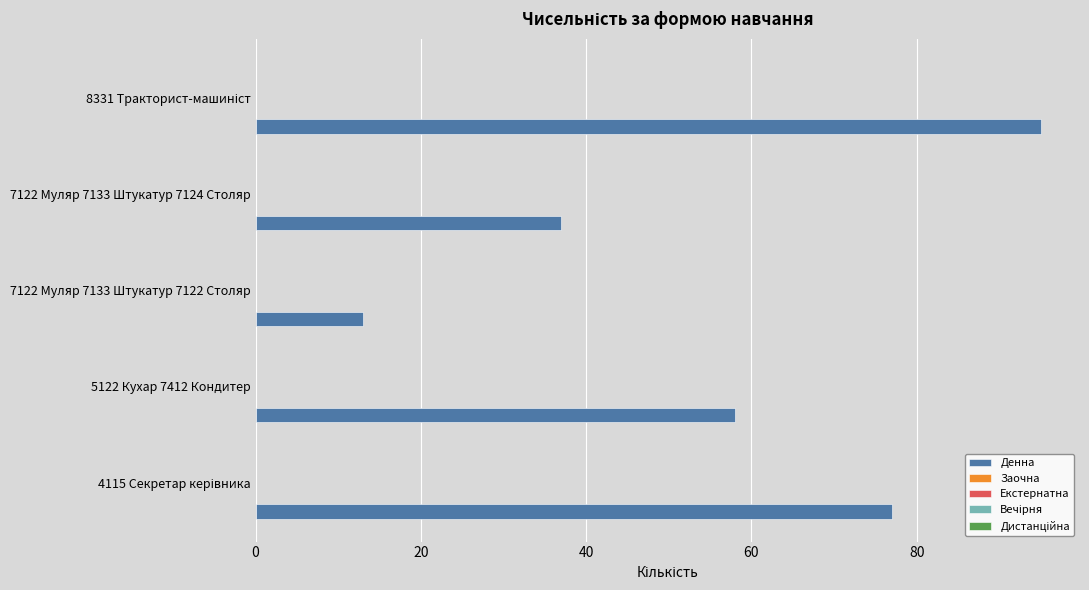

What is the maximum value shown in the chart?

95